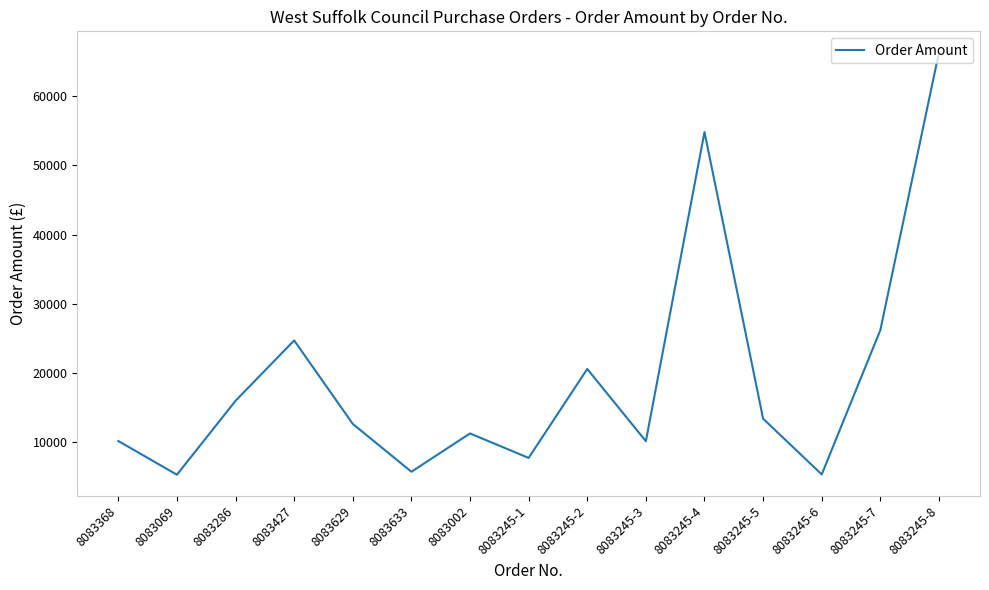

The chart shows a value of 16000.0 at 8083286. True or false?

True